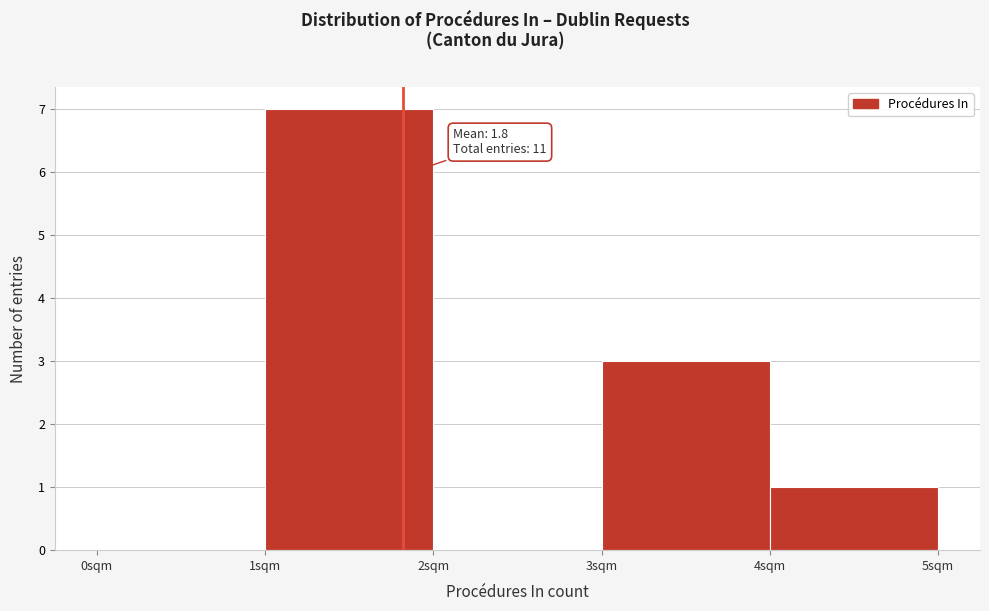

Which range on the x-axis has the tallest bar?

1 to 2